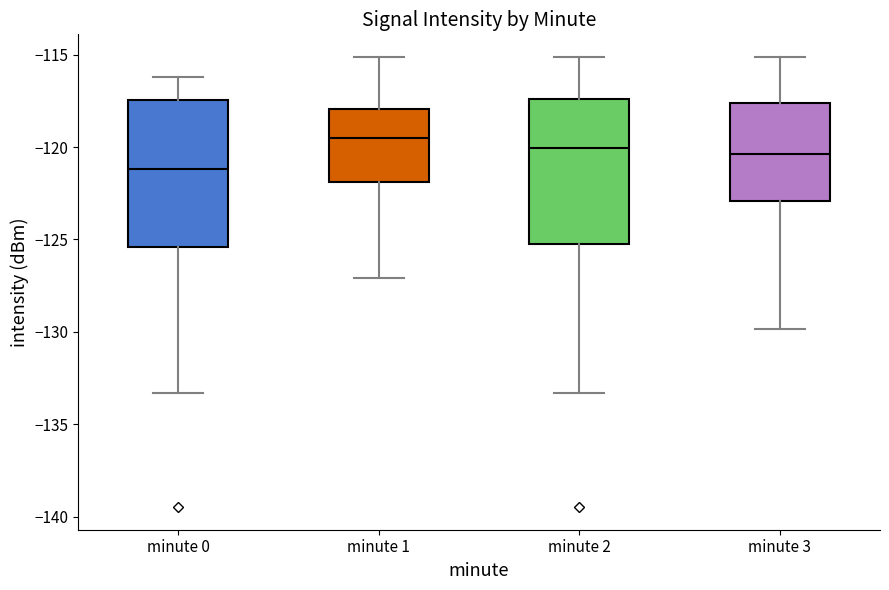

Reading left to right, transcribe this box plot: for each box, give where its median line is, the range the box spans, and where its two whiskers end, as read against the y-axis. The values are not printed on the chart, so give them approximately, as read against the axis.

minute 0: median -121.0, box -125.5 to -117.5, whiskers -133.5 to -116.0
minute 1: median -119.5, box -122.0 to -118.0, whiskers -127.0 to -115.0
minute 2: median -120.0, box -125.0 to -117.5, whiskers -133.5 to -115.0
minute 3: median -120.5, box -123.0 to -117.5, whiskers -130.0 to -115.0